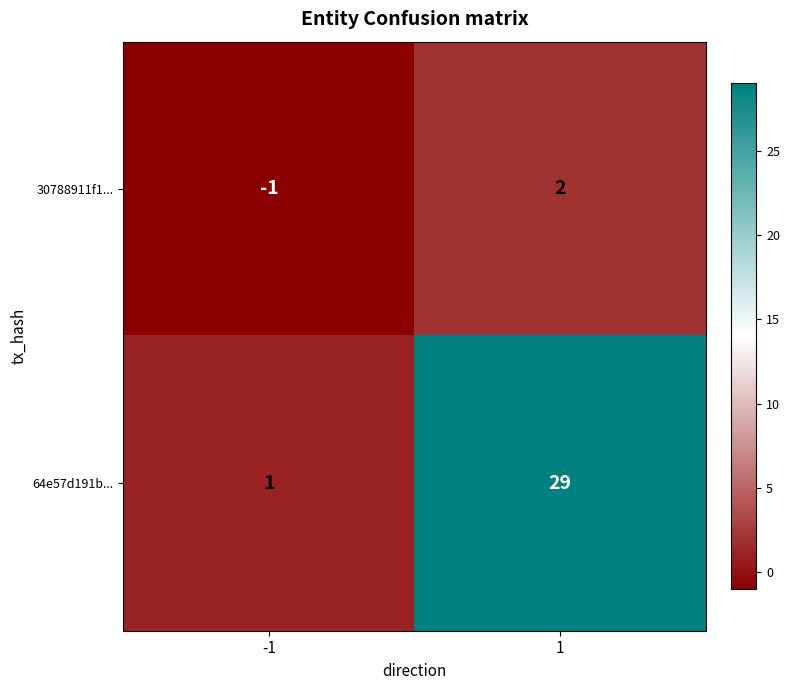

What is the total value across all series at 1?

31